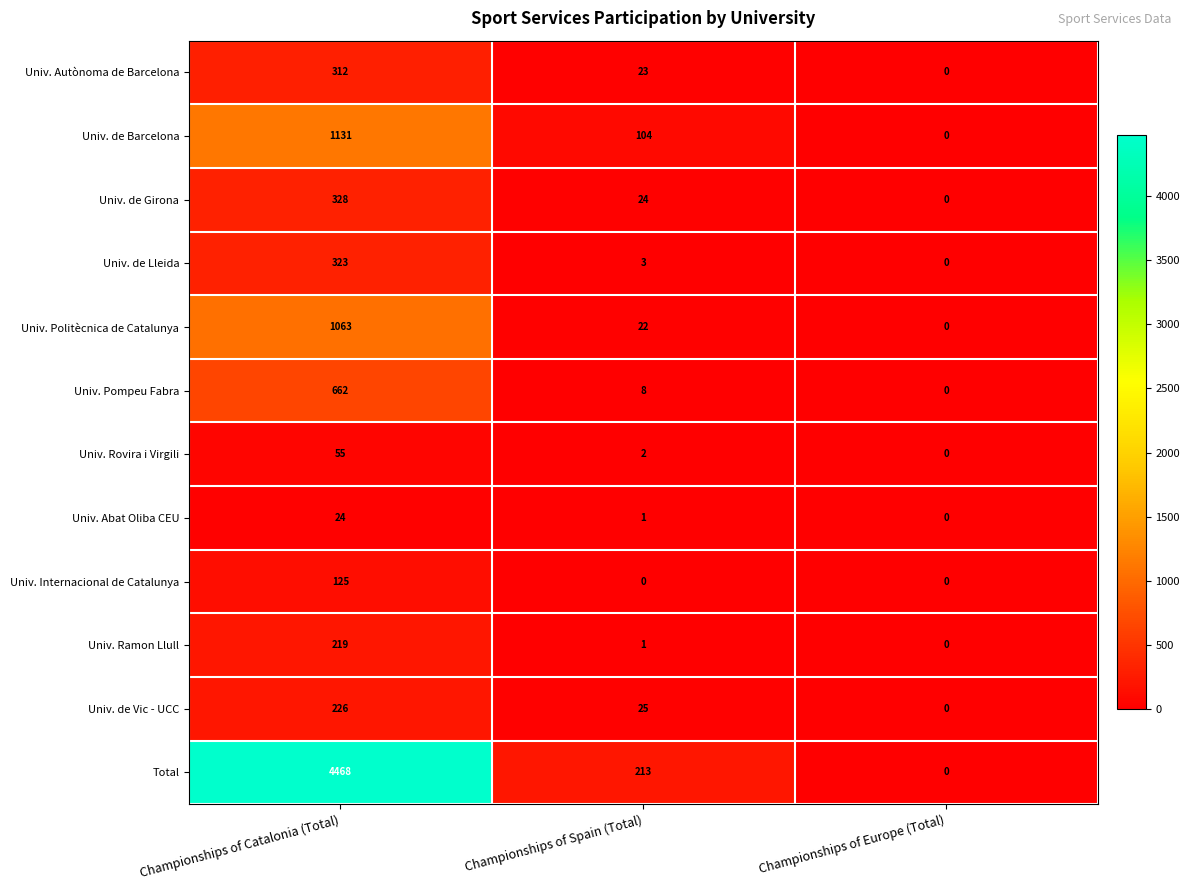

Which category has the highest value in the Univ. Politècnica de Catalunya series?

Championships of Catalonia (Total)